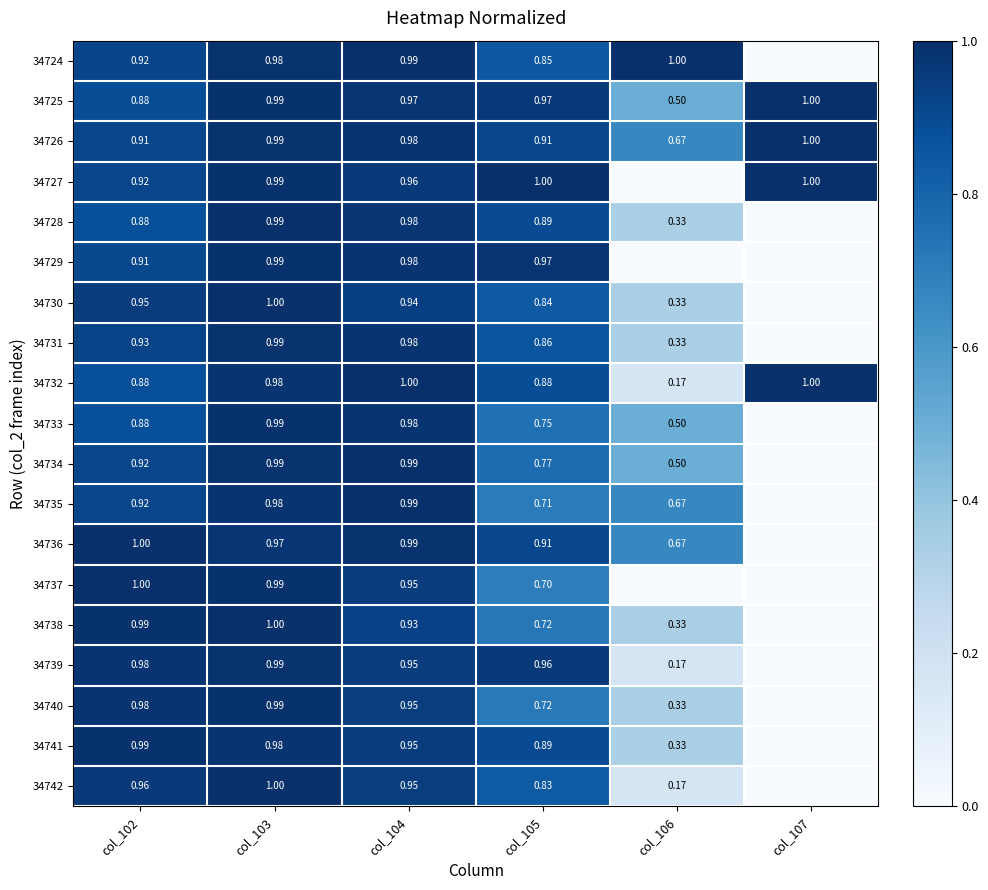

What is the total value across all series at col_105?

16.1